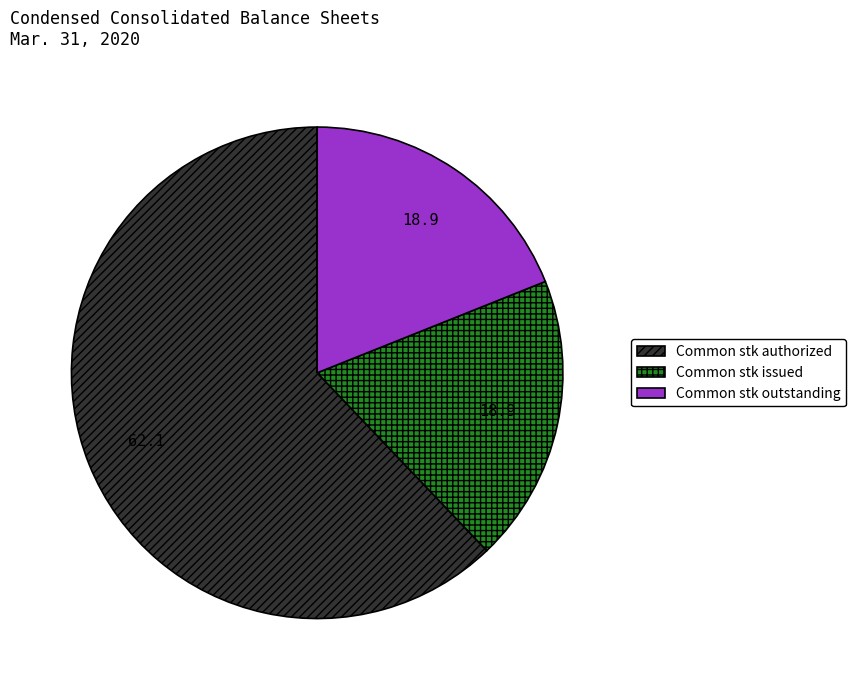

Which slice represents more than half of the pie?

Common stk authorized